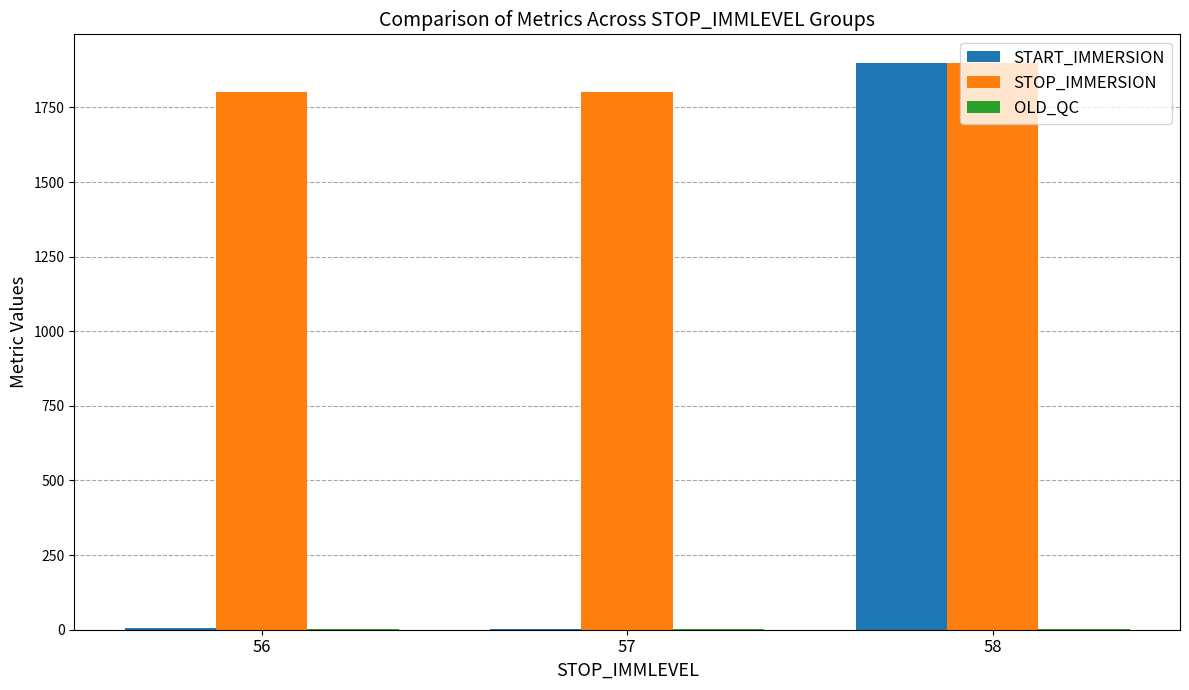

Where is START_IMMERSION nearest to the value 951?

56